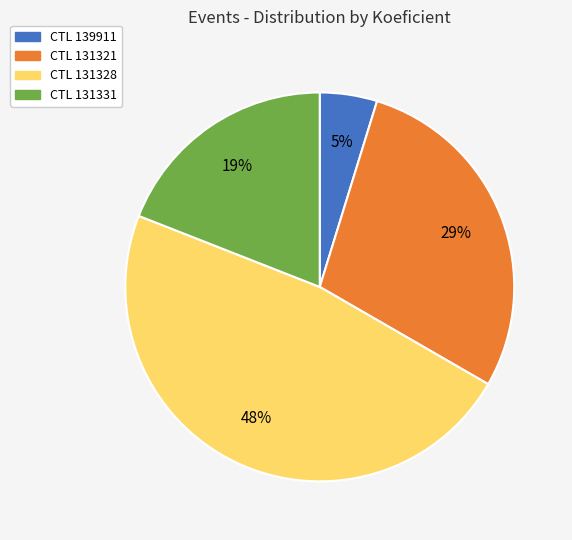

To the nearest percent, what is the difference between the largest and smallest slice percentages?

43%